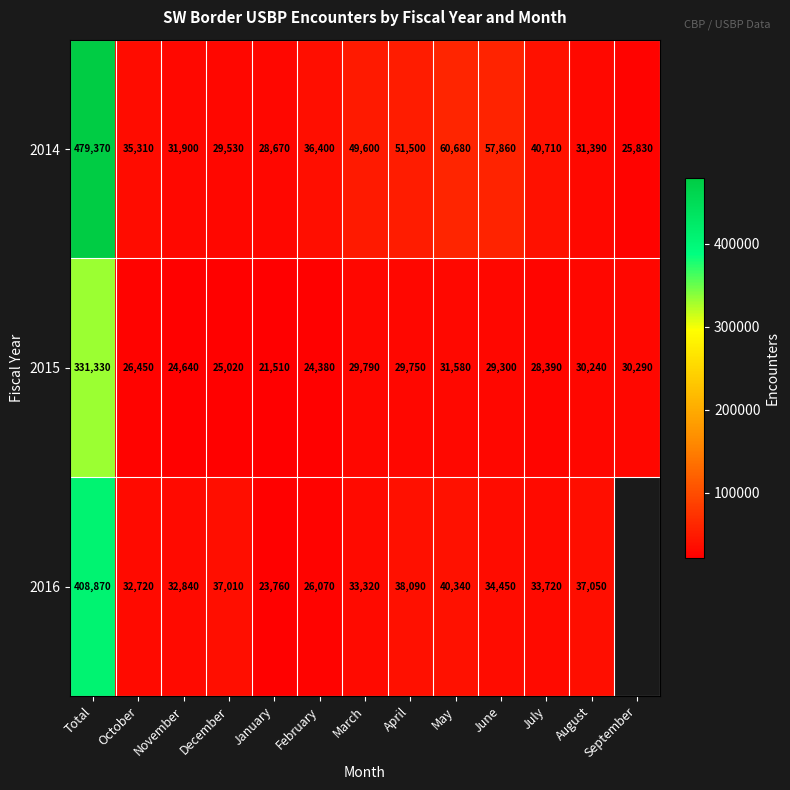

At which label does 2015 first exceed 29300?

Total